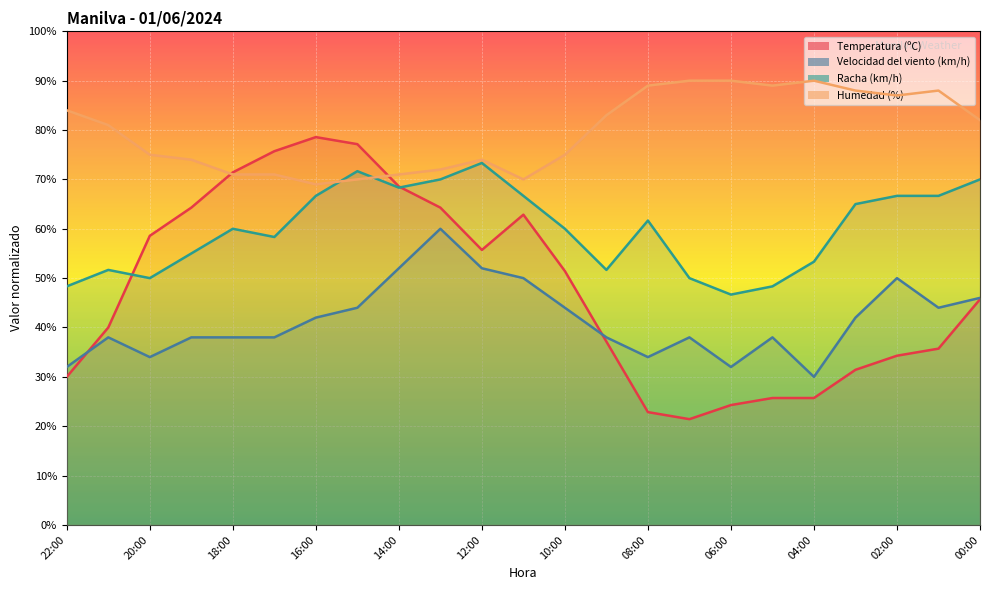

What is the spread (max minus min) of values at 11:00?

20.0